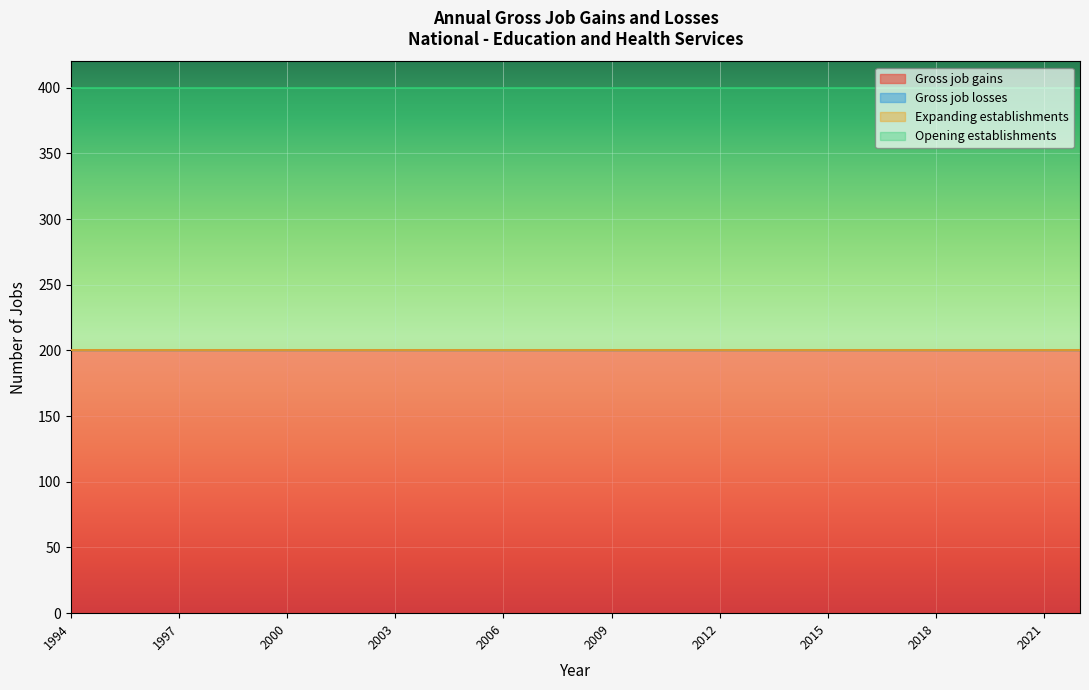

Between 1996 and 2009, which is larger?

1996